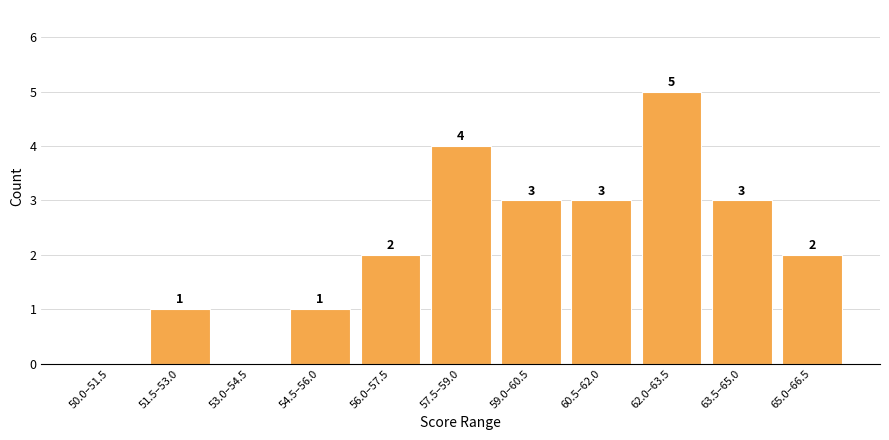

Reading left to right, transcribe all the data shown in this chart.

50.0–51.5=0	51.5–53.0=1	53.0–54.5=0	54.5–56.0=1	56.0–57.5=2	57.5–59.0=4	59.0–60.5=3	60.5–62.0=3	62.0–63.5=5	63.5–65.0=3	65.0–66.5=2